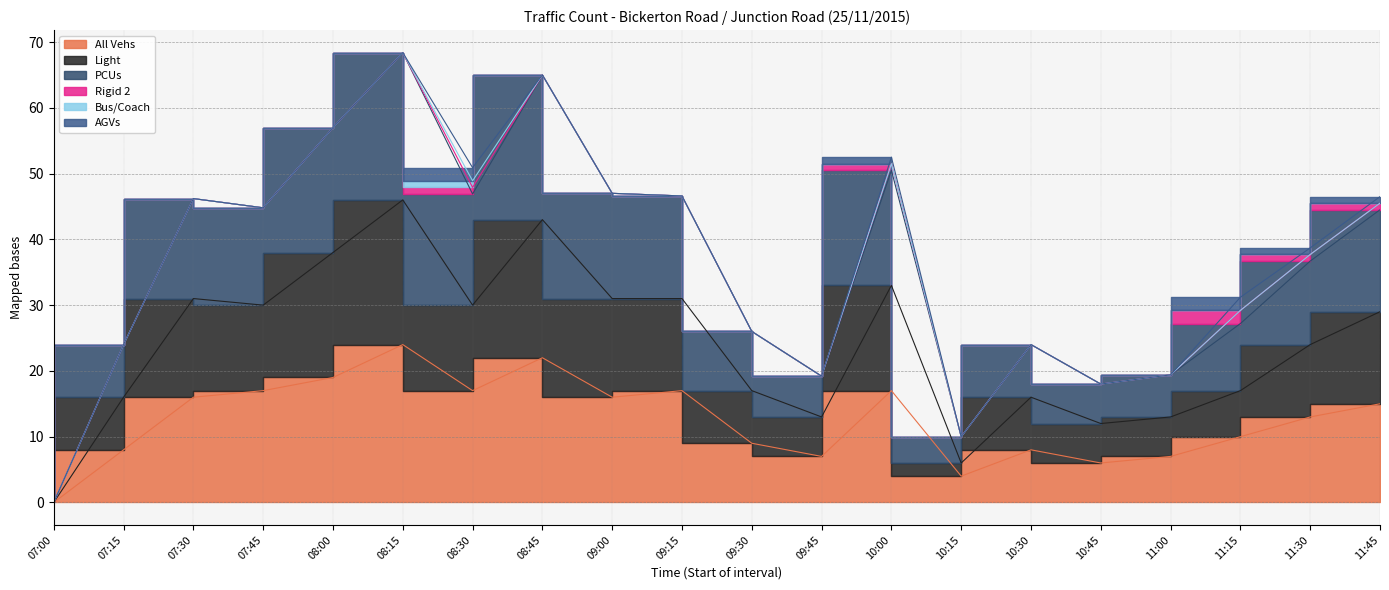

Reading right to left, extract all data points from this chart.

All Vehs: 15.0	13.0	10.0	7.0	6.0	8.0	4.0	17.0	7.0	9.0	17.0	16.0	22.0	17.0	24.0	19.0	17.0	16.0	8.0	0.0
Light: 29.0	24.0	17.0	13.0	12.0	16.0	6.0	33.0	13.0	17.0	31.0	31.0	43.0	30.0	46.0	38.0	30.0	31.0	16.0	0.0
PCUs: 46.5	38.7	31.2	19.4	18.0	24.0	10.0	52.5	19.2	26.0	46.6	47.0	65.0	50.9	68.4	57.0	44.8	46.2	24.0	0.0